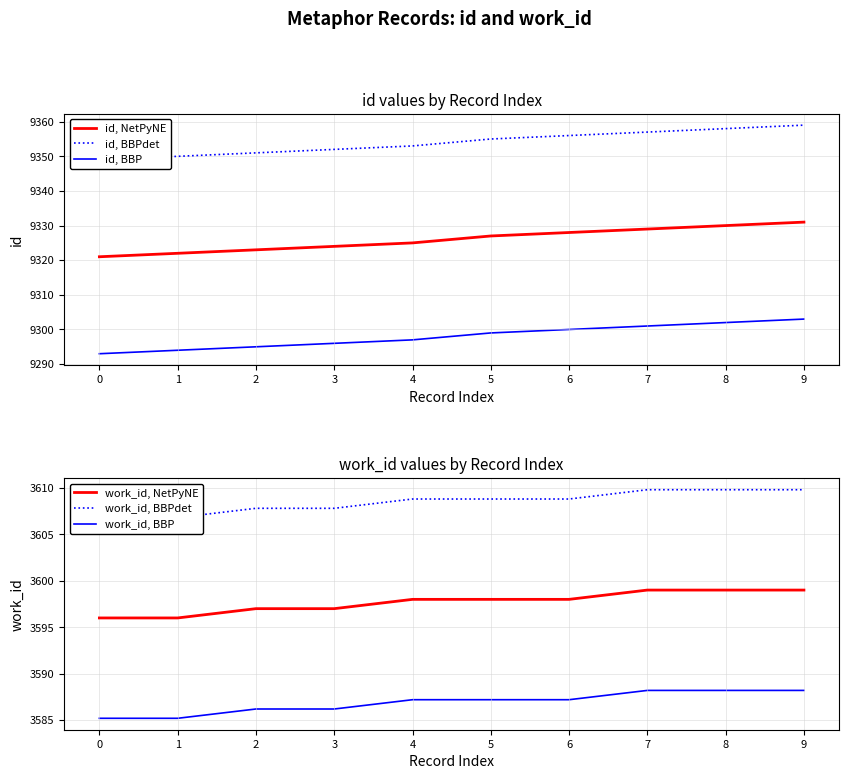

True or false: id, BBPdet and id, NetPyNE cross at least once.

False